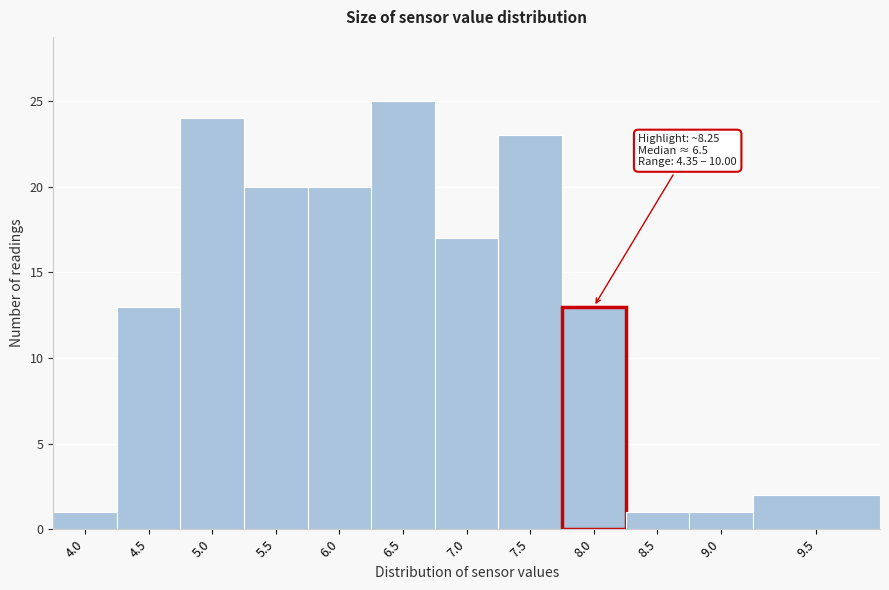

Reading left to right, list all the values displayed in this chart.

1	13	24	20	20	25	17	23	13	1	1	2